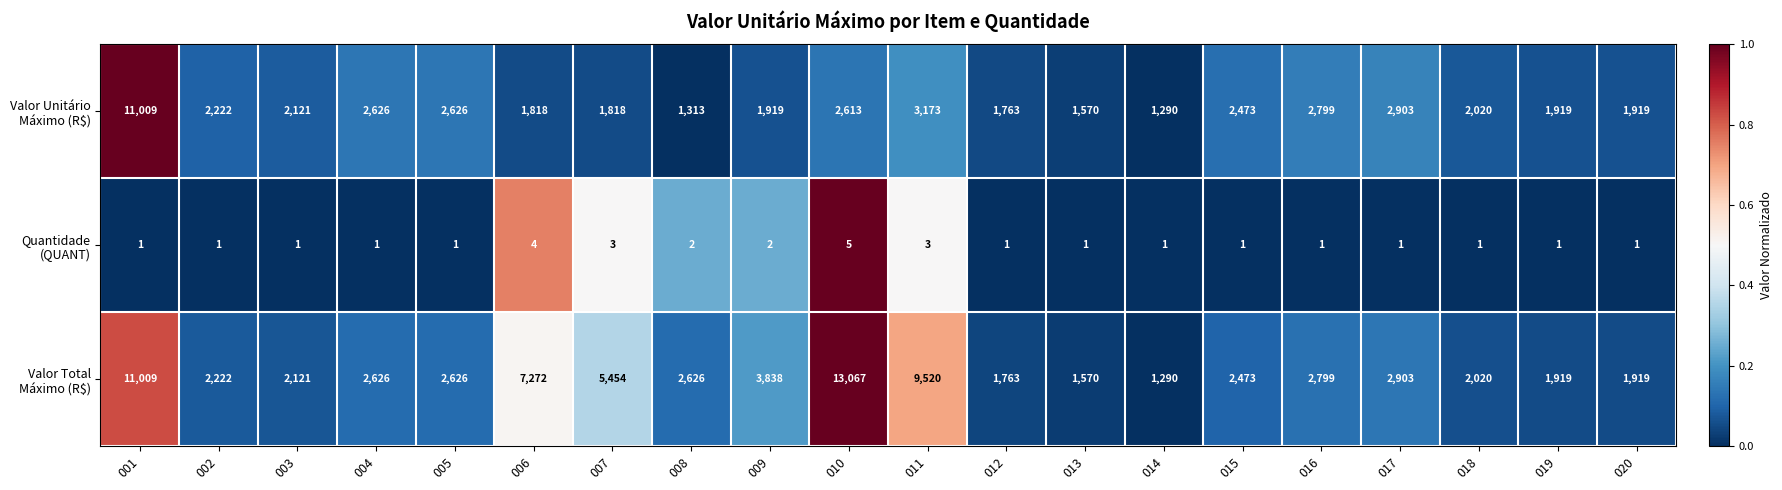

What is the total value across all series at 018?

4041